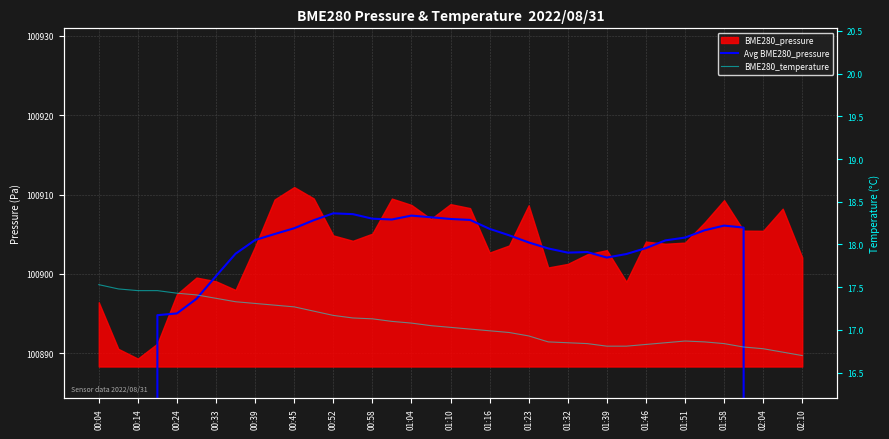

Between 01:04 and 00:04, which is larger?

01:04